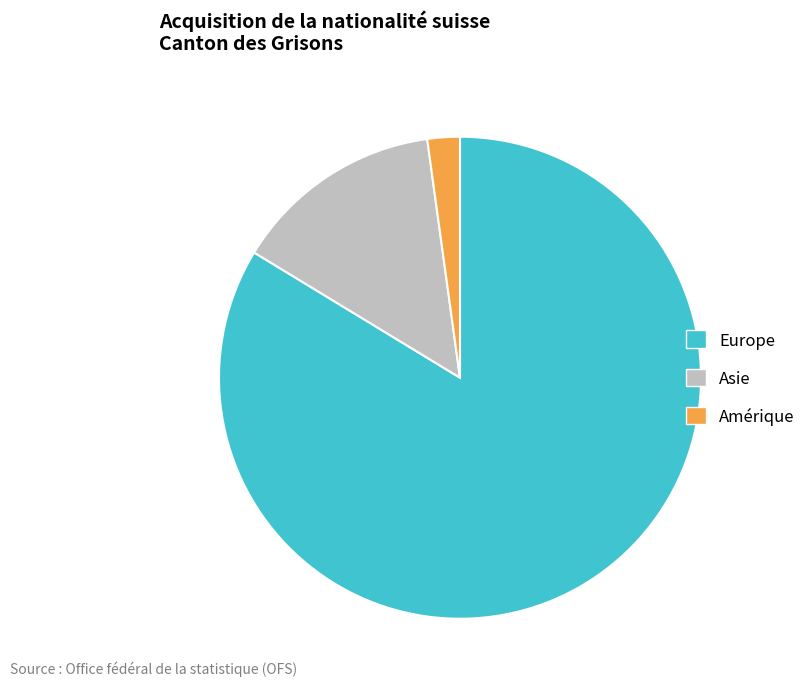

The Europe slice represents 84% of the pie. True or false?

True